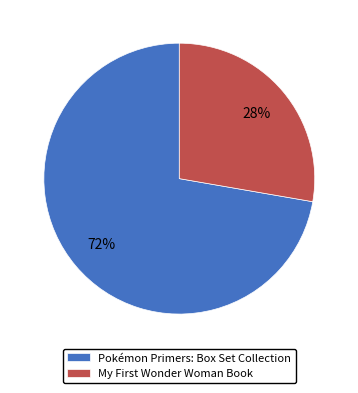

How many slices are in this pie chart?

2